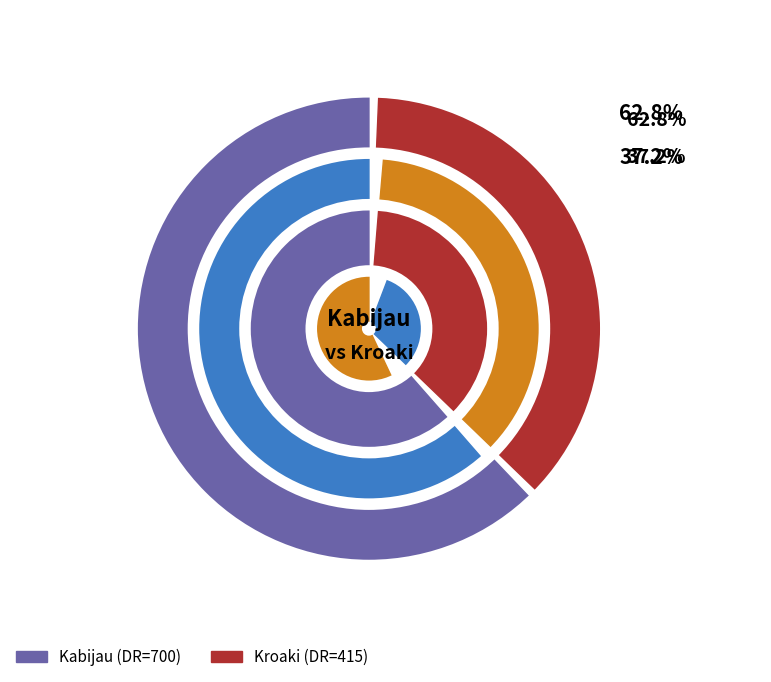

What is the largest slice in the pie chart?

Kabijau